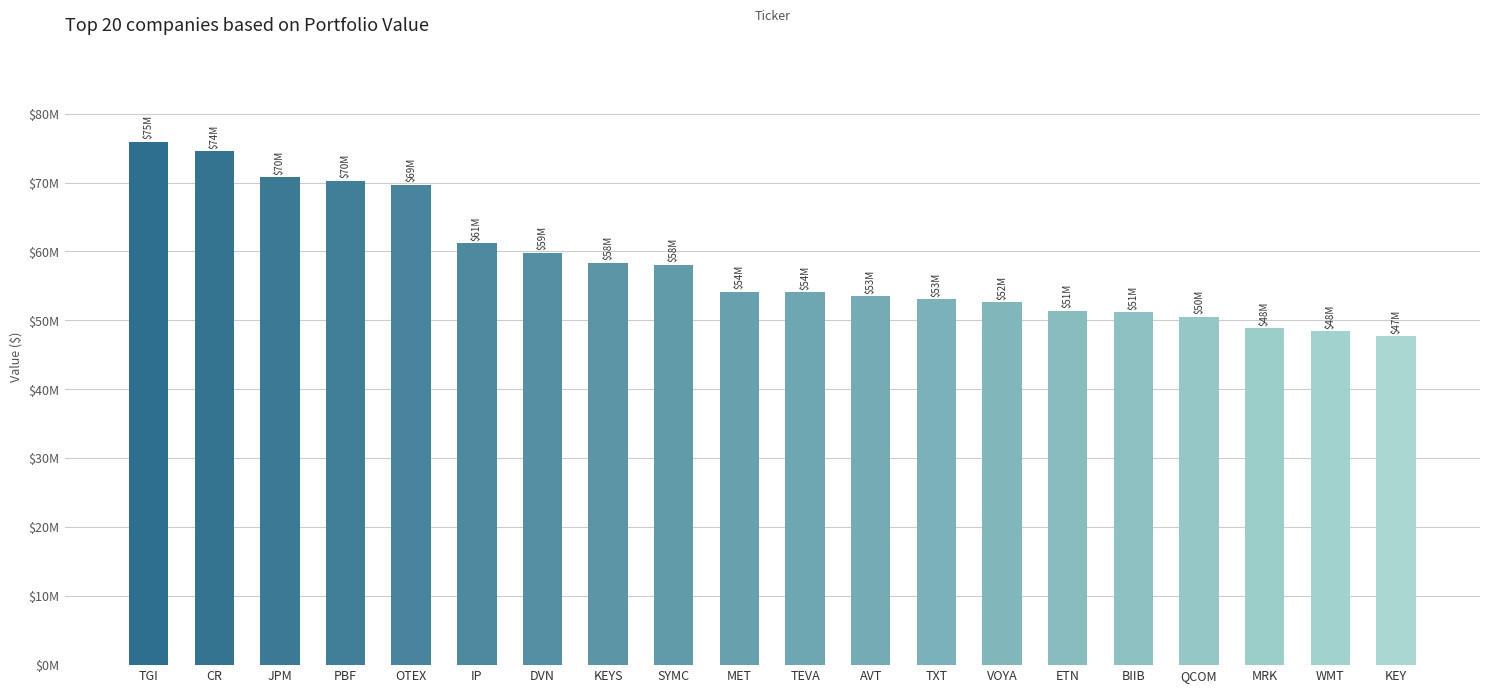

Rank the categories by value from highest to lowest.

TGI, CR, JPM, PBF, OTEX, IP, DVN, KEYS, SYMC, MET, TEVA, AVT, TXT, VOYA, ETN, BIIB, QCOM, MRK, WMT, KEY